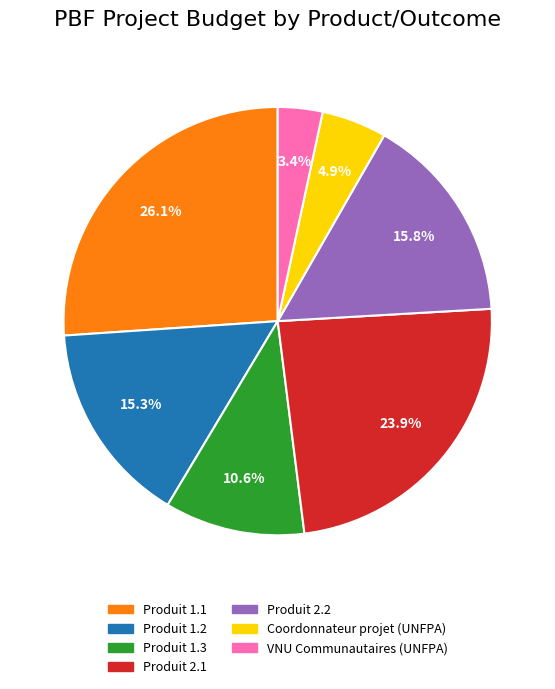

Does Produit 2.1 represent more than half of the total?

No